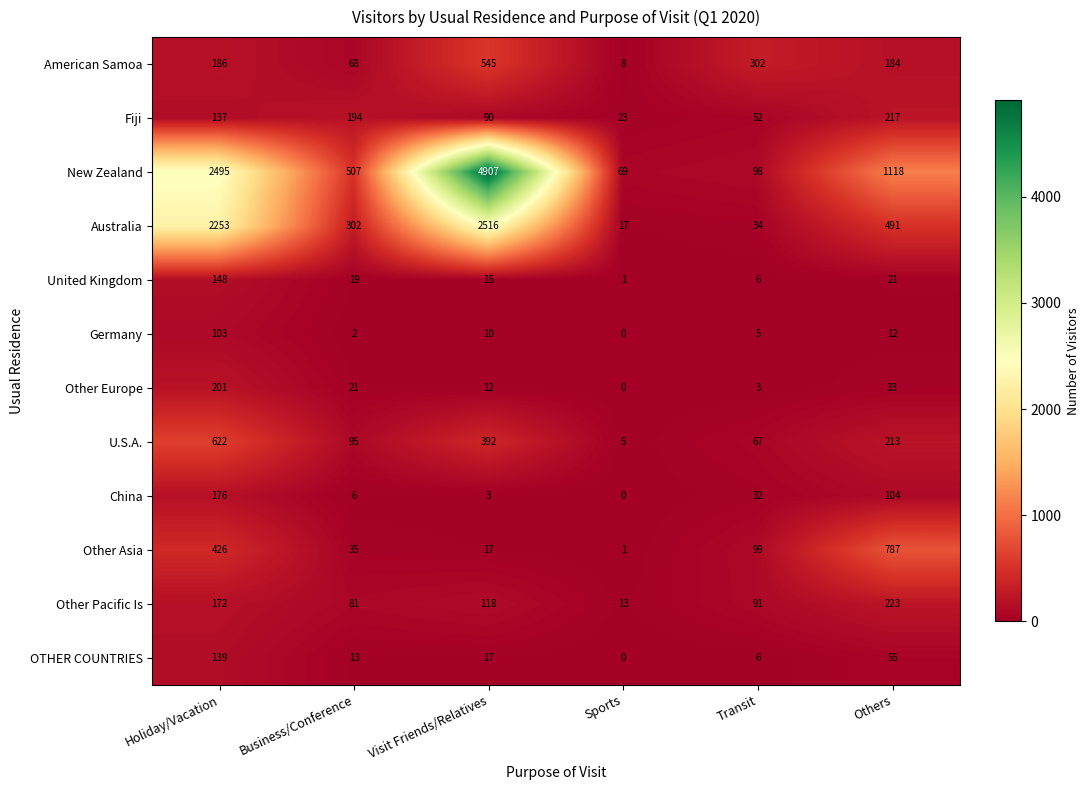

At how many categories does at least one series exceed 1567?

2